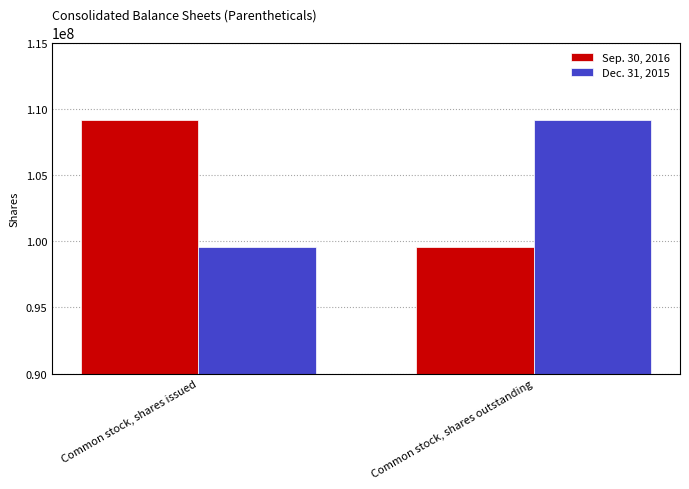

Is it true that Dec. 31, 2015 equals 150991955 at Common stock, shares issued?

False